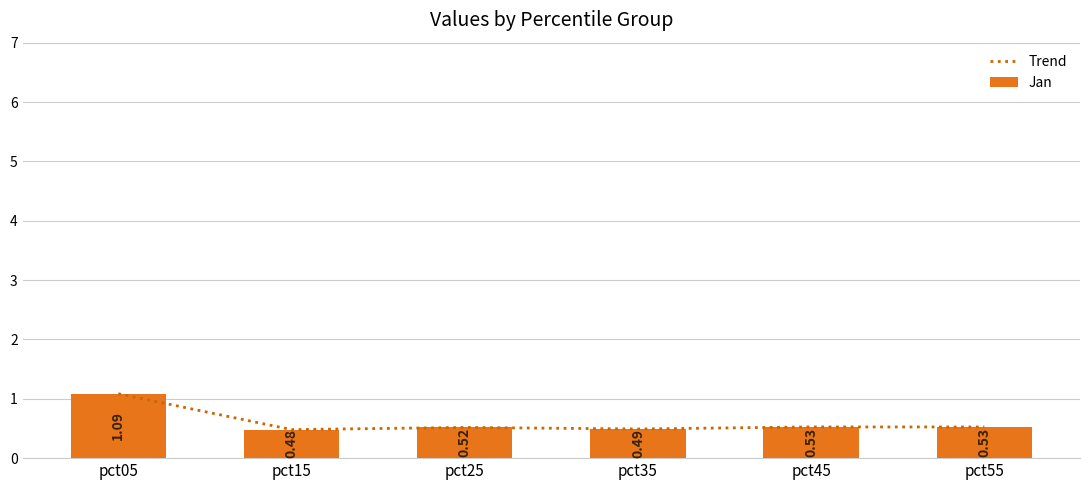

Is it true that Jan equals 0.4 at pct55?

False